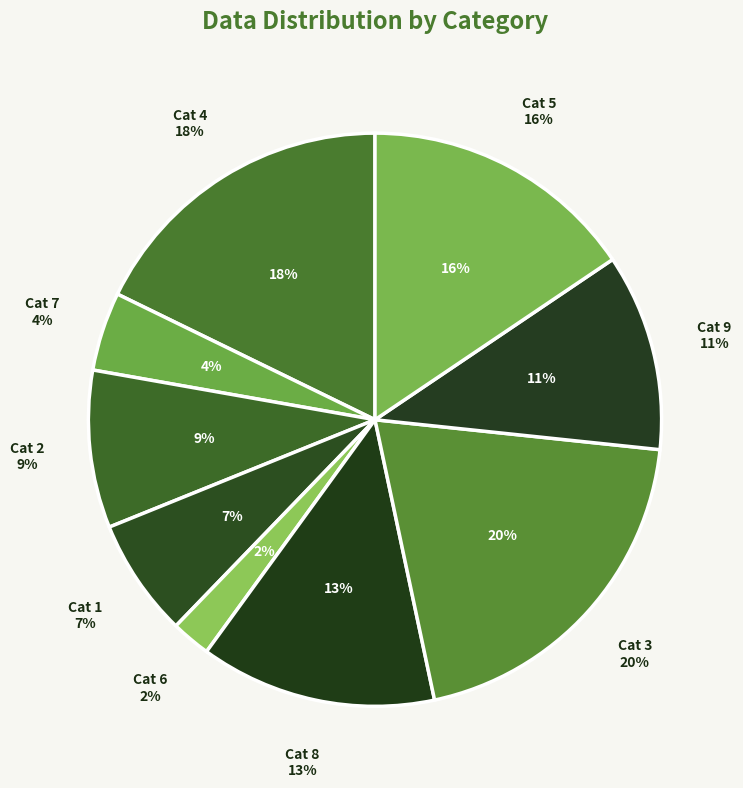

Does 6 account for over 50% of the chart?

No